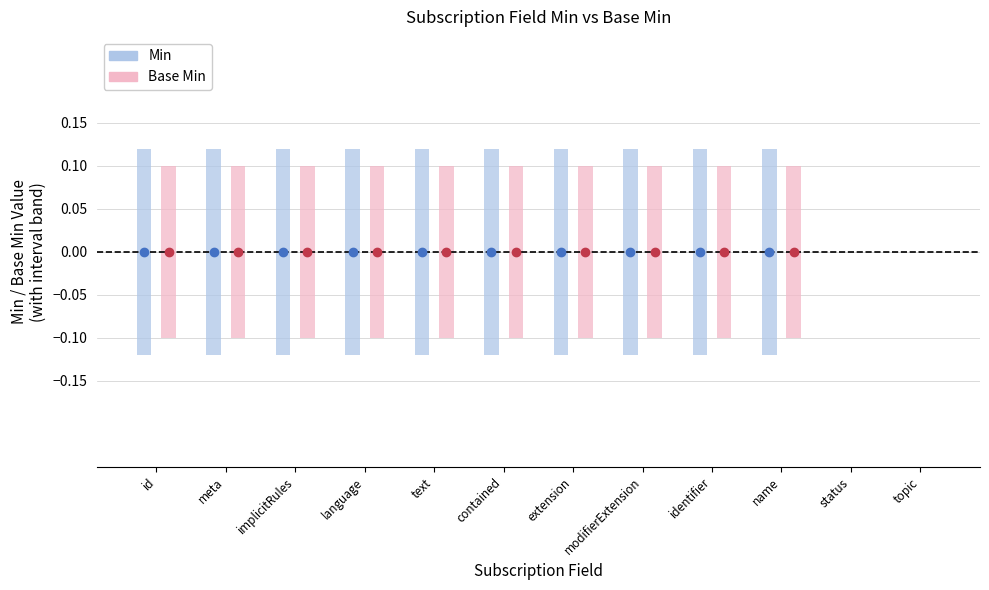

Which series has the widest spread of Y values?

Min